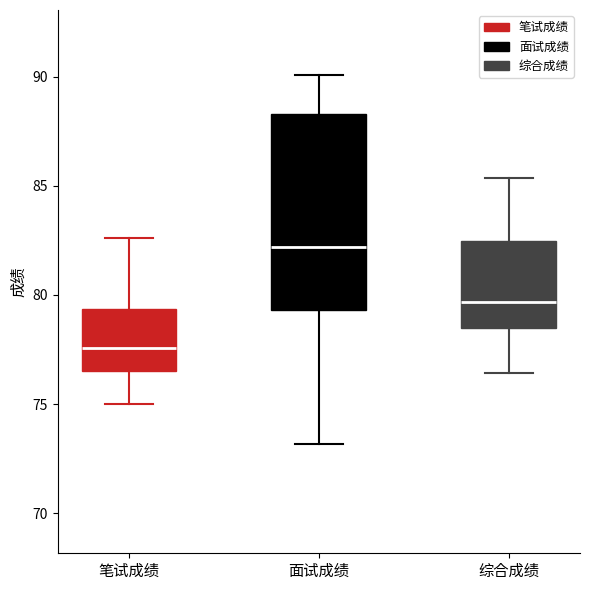

Comparing the boxes themselves (not the whiskers), which one is the tallest?

面试成绩